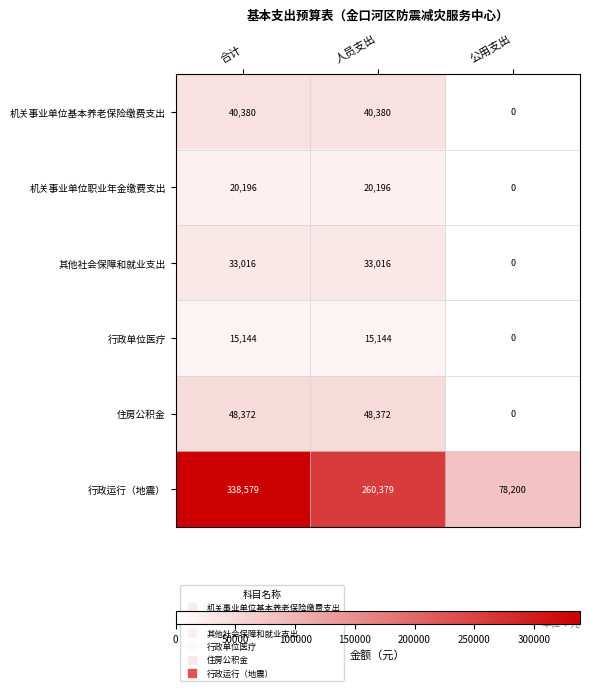

What is the difference between the maximum and minimum values in the 机关事业单位职业年金缴费支出 series?

20196